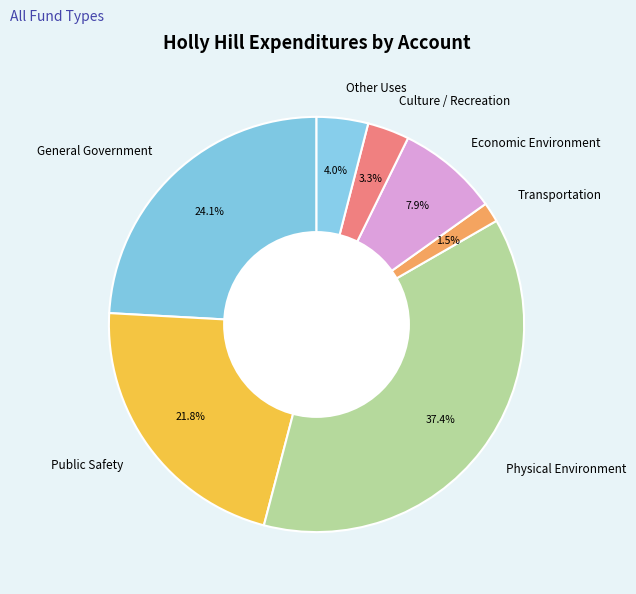

What is the ratio of the value at General Government to the value at Economic Environment?

3.1